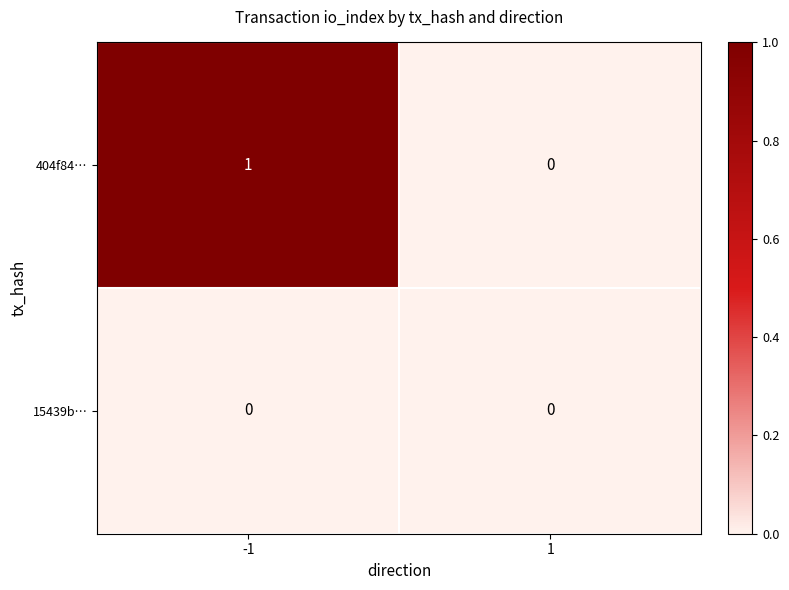

Reading left to right, what are all the values shown in this chart?

404f84…: -1=1	1=0
15439b…: -1=0	1=0